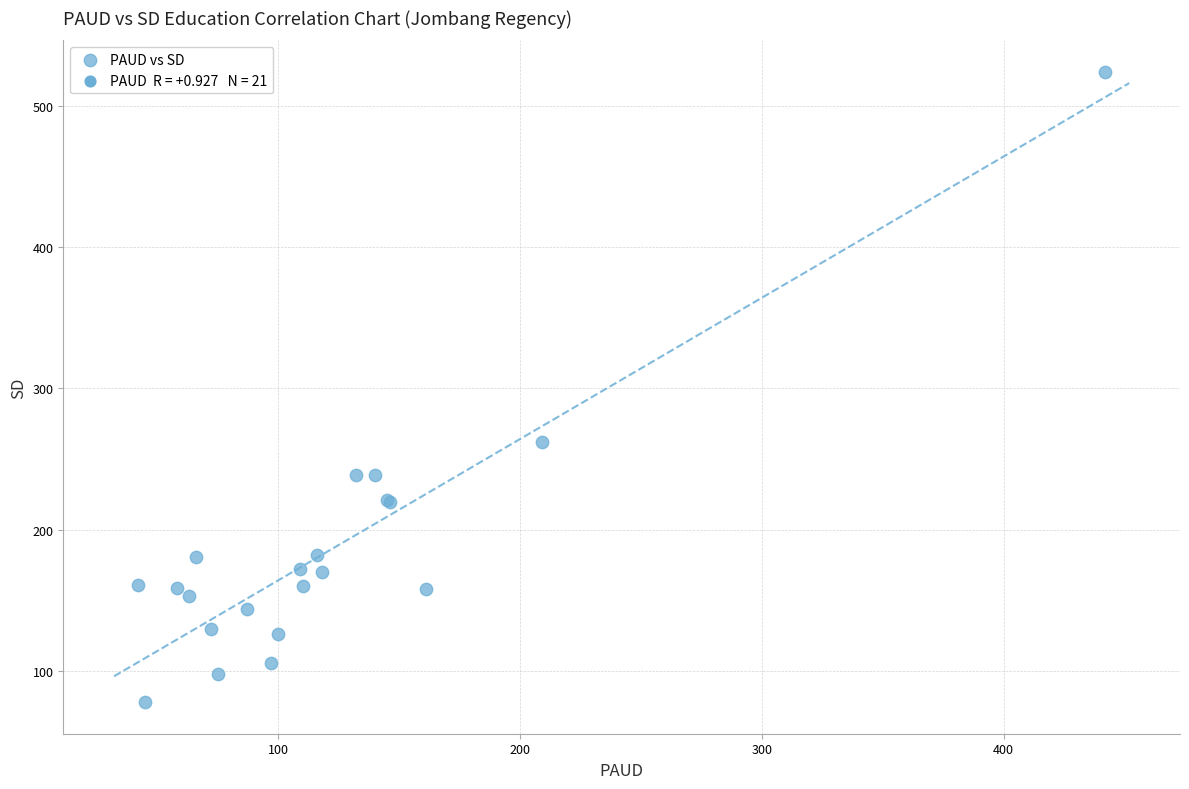

What Y value in the scatter plot is closest to 301?

262